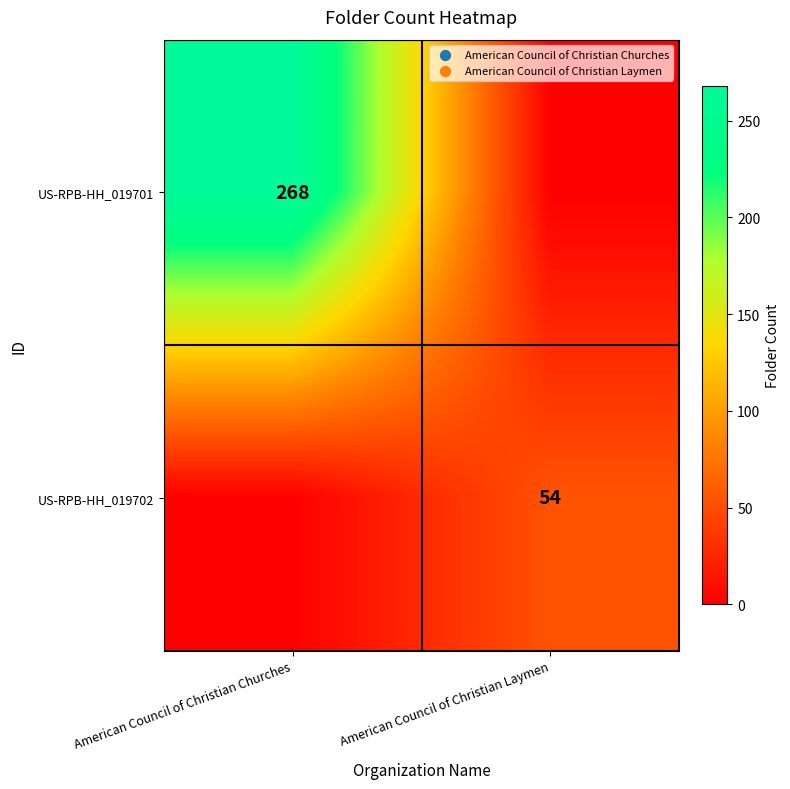

The value of US-RPB-HH_019701 at American Council of Christian Churches is 184. True or false?

False